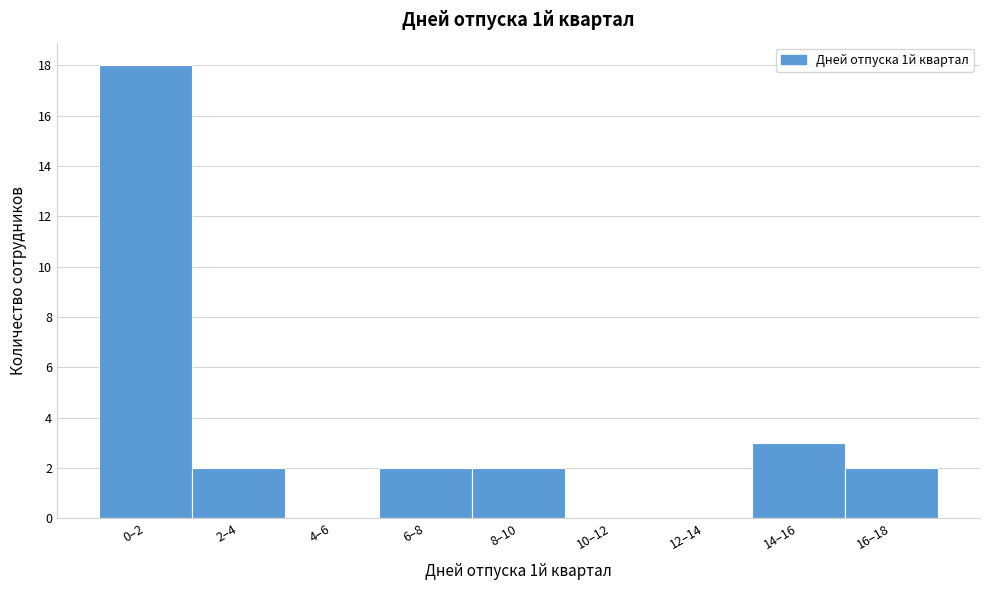

Reading left to right, what are all the values shown in this chart?

0–2=18	2–4=2	4–6=0	6–8=2	8–10=2	10–12=0	12–14=0	14–16=3	16–18=2